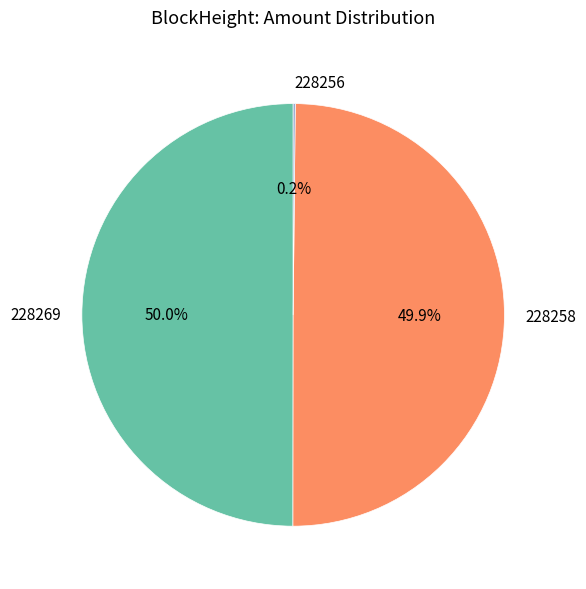

What percentage is NOT represented by 228269?

50.0%